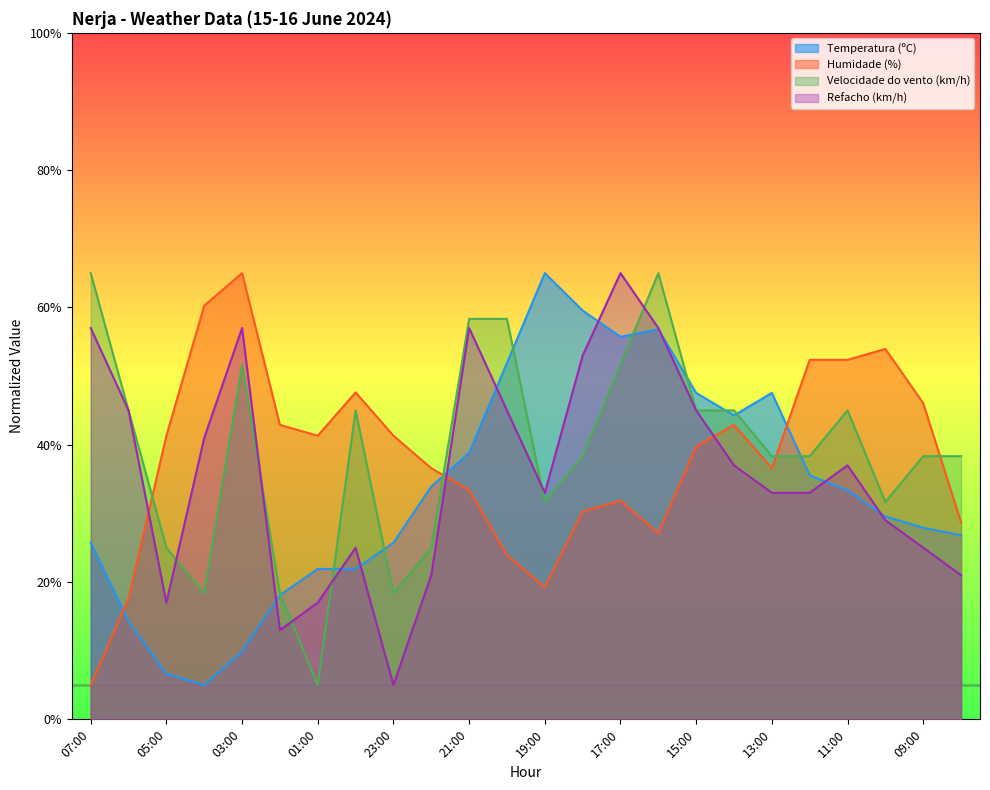

Reading left to right, extract all data points from this chart.

Temperatura (ºC): 25.7	14.3	6.6	5.0	9.9	18.1	21.9	21.9	25.7	33.9	38.8	51.9	65.0	59.5	55.7	56.8	47.5	44.3	47.5	35.5	33.4	29.5	27.9	26.8
Humidade (%): 5.0	17.6	41.3	60.3	65.0	42.9	41.3	47.6	41.3	36.6	33.4	23.9	19.2	30.3	31.8	27.1	39.7	42.9	36.6	52.4	52.4	53.9	46.1	28.7
Velocidade do vento (km/h): 65.0	45.0	25.0	18.3	51.7	18.3	5.0	45.0	18.3	25.0	58.3	58.3	31.7	38.3	51.7	65.0	45.0	45.0	38.3	38.3	45.0	31.7	38.3	38.3
Refacho (km/h): 57.0	45.0	17.0	41.0	57.0	13.0	17.0	25.0	5.0	21.0	57.0	45.0	33.0	53.0	65.0	57.0	45.0	37.0	33.0	33.0	37.0	29.0	25.0	21.0